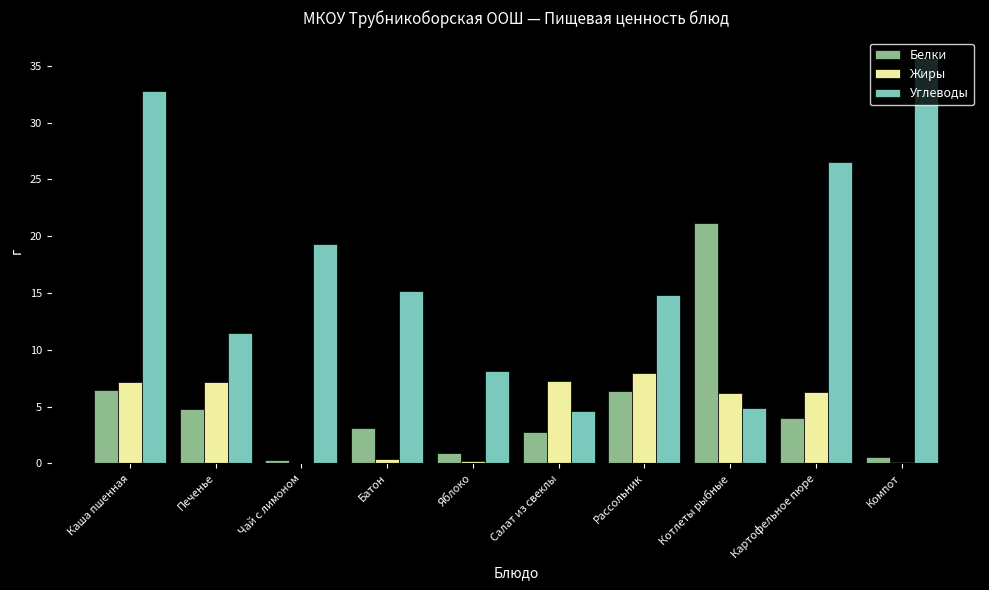

Count the number of data series in this chart.

3